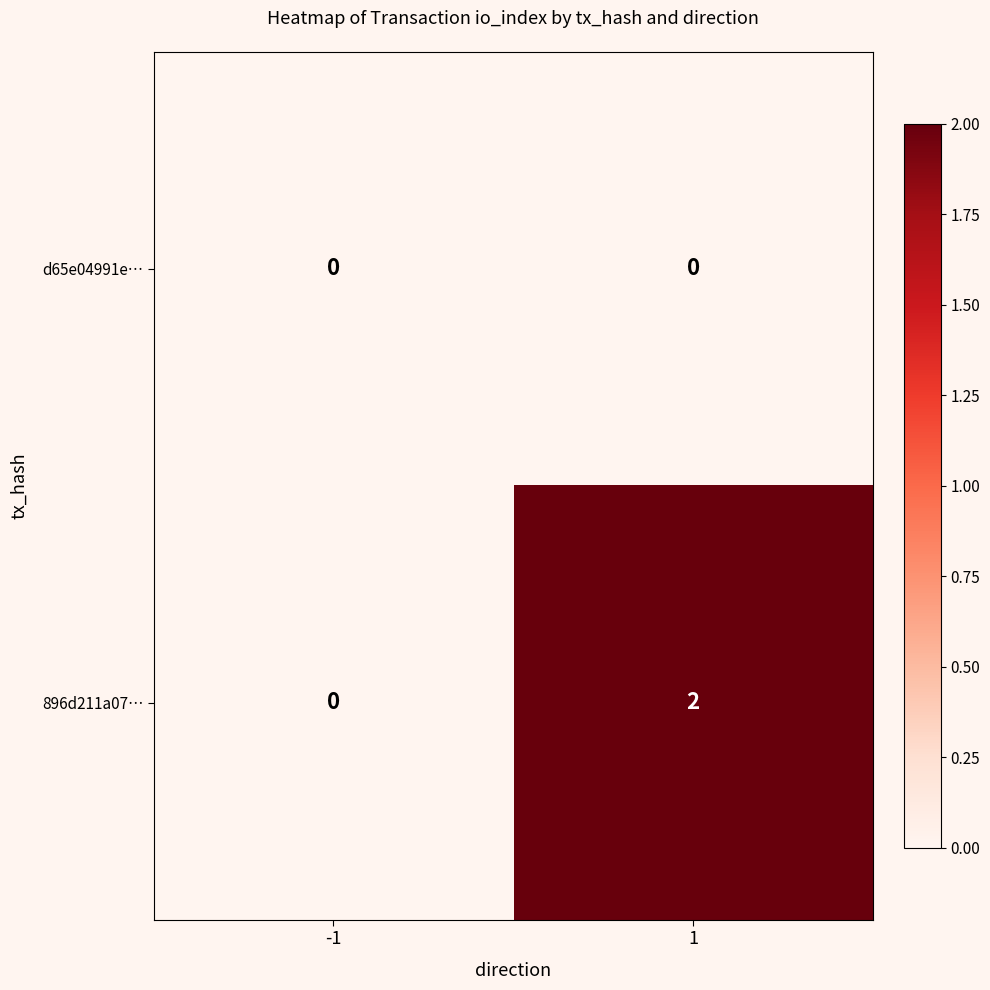

Which series changed the most between -1 and 1?

896d211a07…